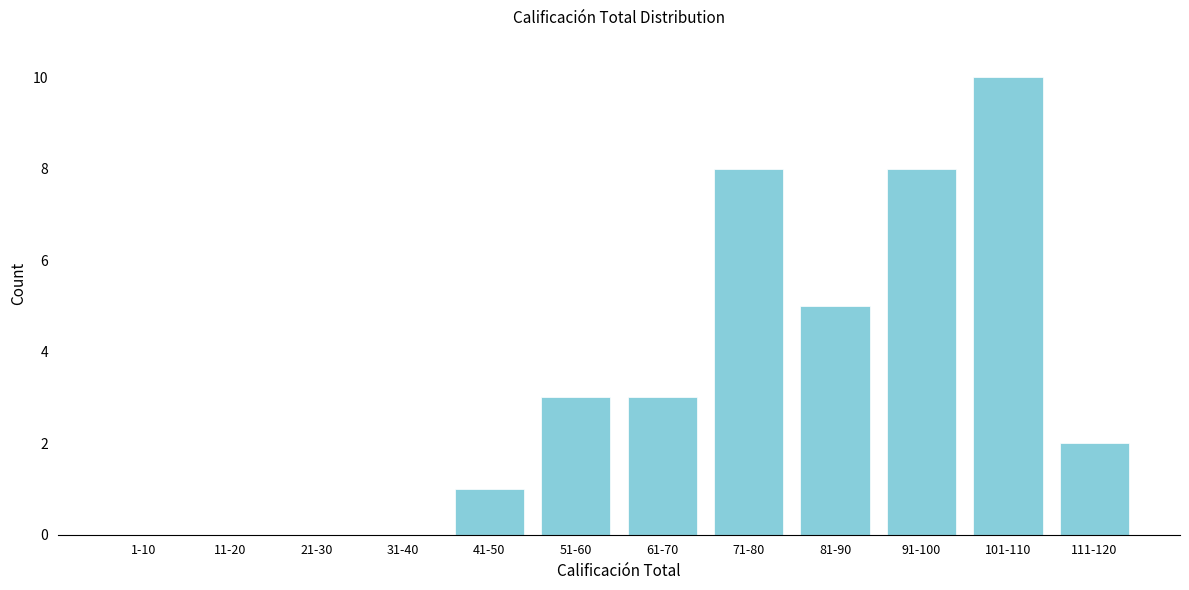

Reading left to right, what are all the values shown in this chart?

1-10=0	11-20=0	21-30=0	31-40=0	41-50=1	51-60=3	61-70=3	71-80=8	81-90=5	91-100=8	101-110=10	111-120=2